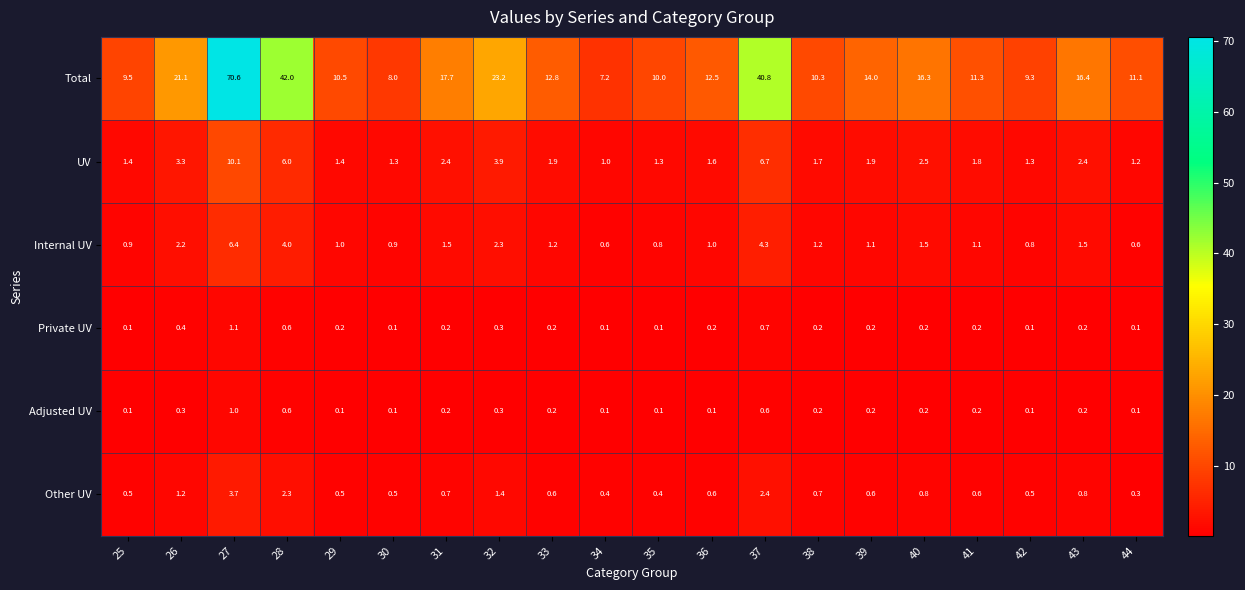

How many distinct data groups are displayed?

6